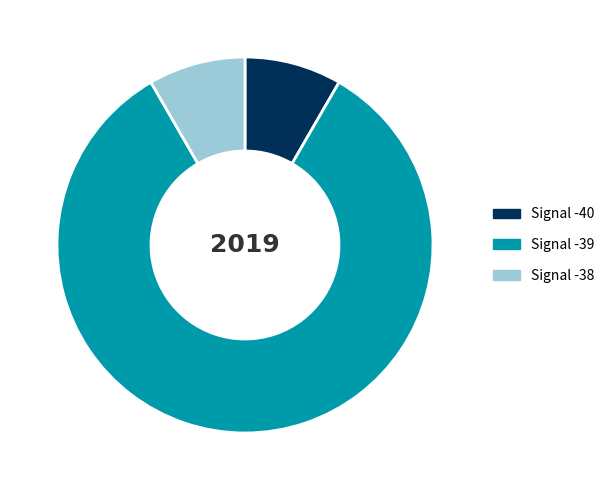

Is there a majority slice in this chart?

Yes